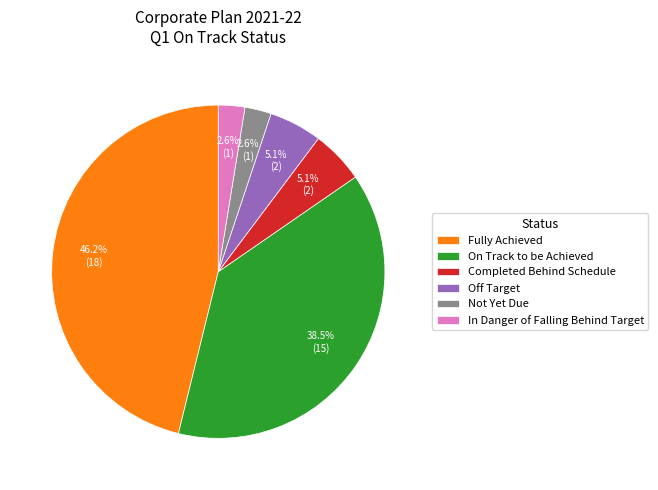

To the nearest percent, what portion does Not Yet Due represent?

3%